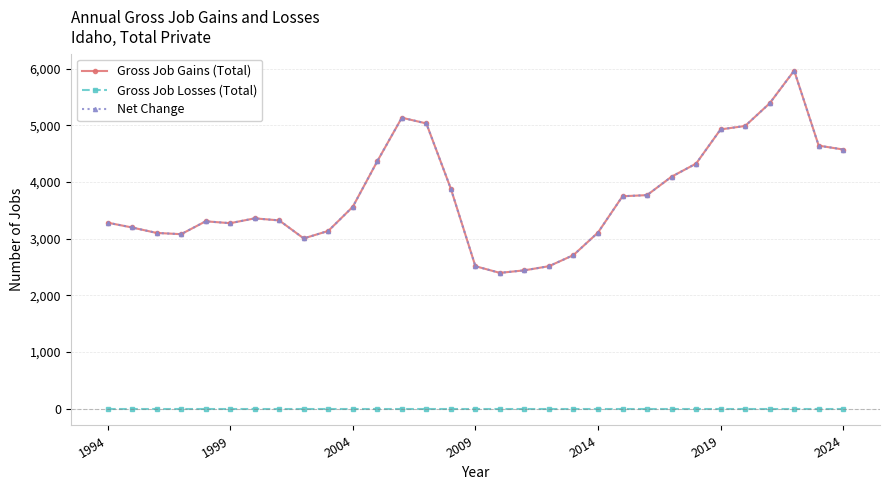

Is this an area chart (filled region under the line)?

No